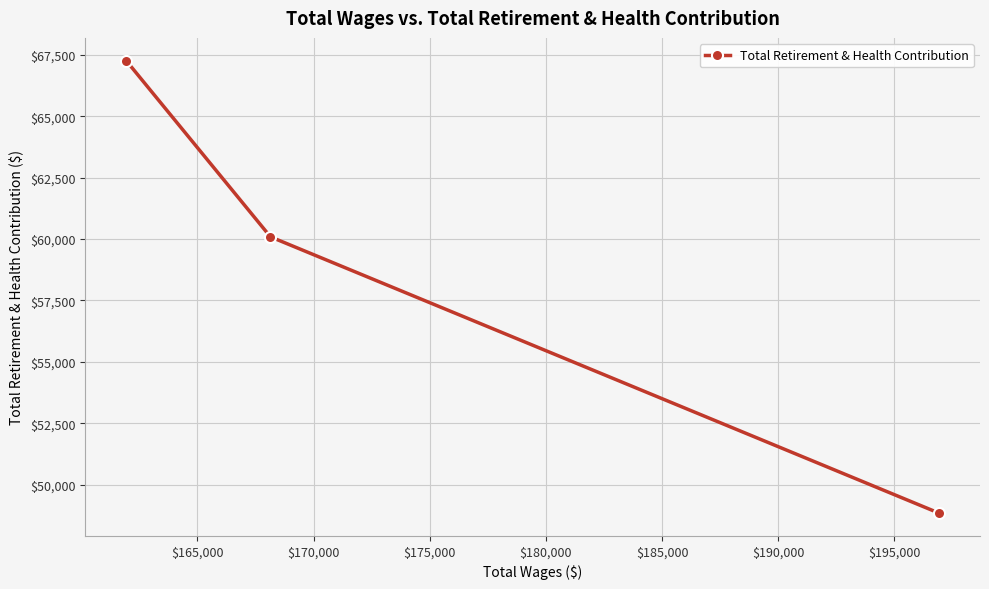

What is the average value?

58734